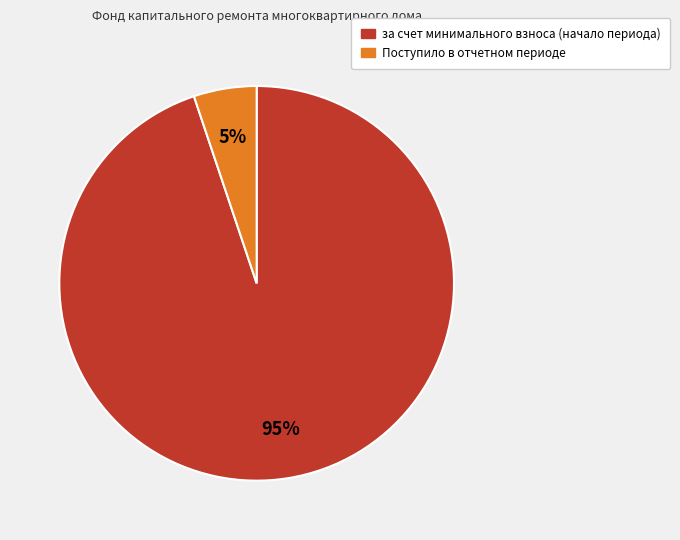

Is there a majority slice in this chart?

Yes